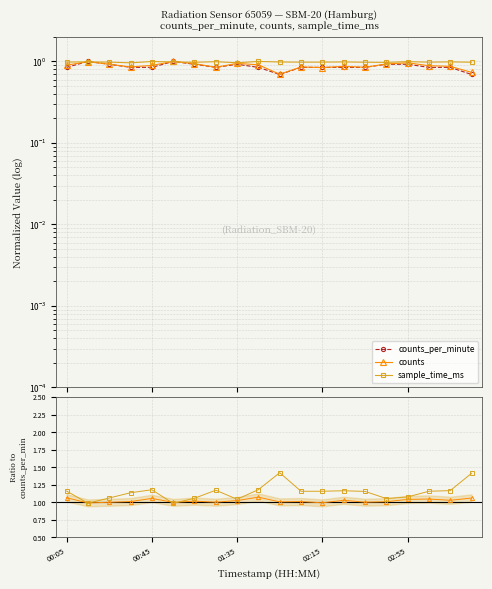

At which label is counts_per_minute closest to 0?

10